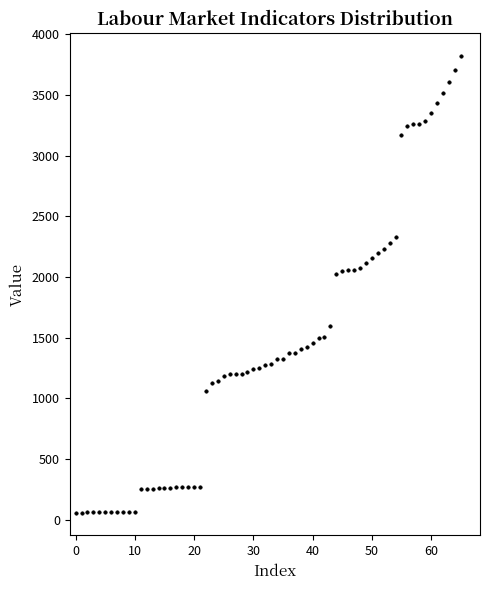

What is the range of Y values (max minus min)?

3760.6